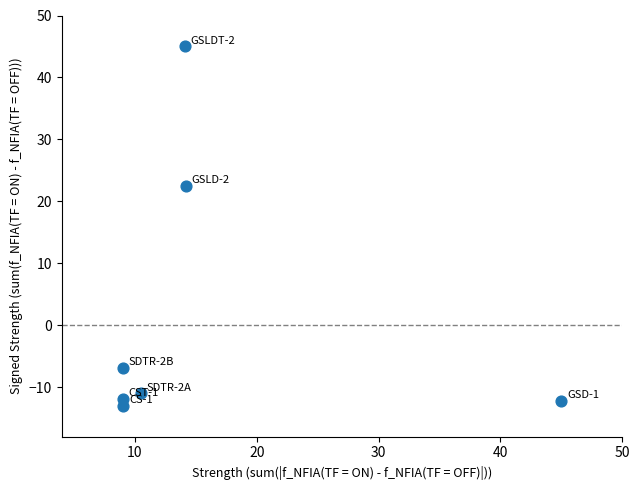

What is the average X value?

15.8